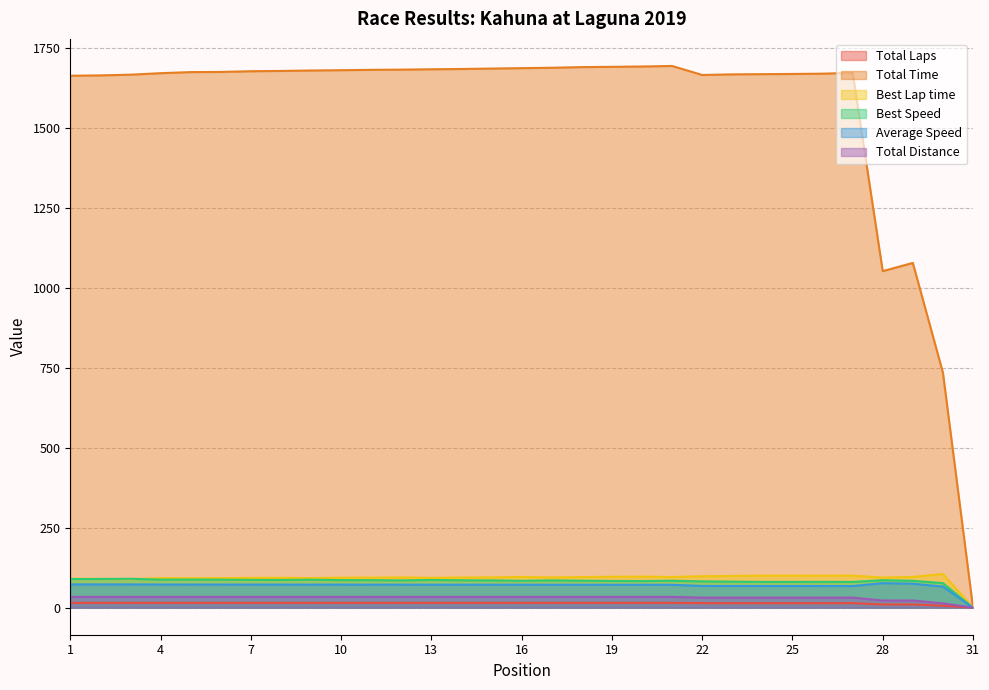

The value of Total Time at 10 is 2647.7. True or false?

False